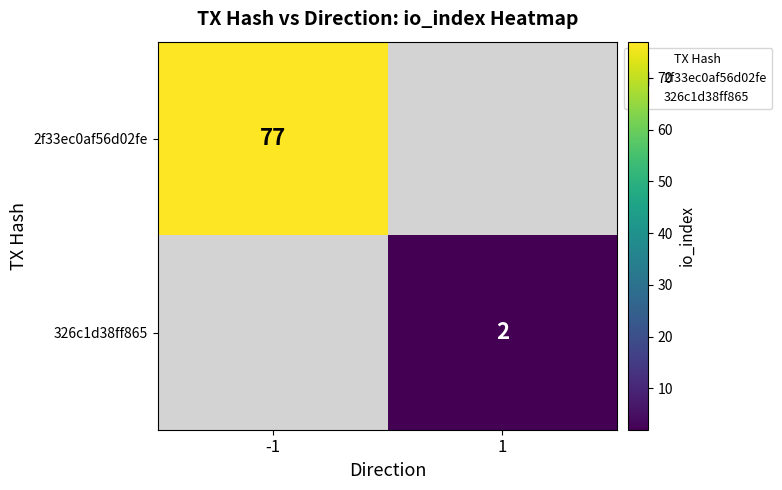

The value of 2f33ec0af56d02fe at -1 is 41.5. True or false?

False